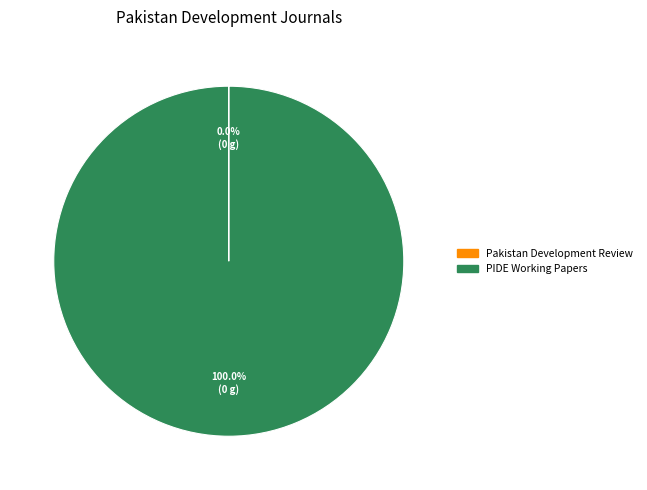

Is there any slice that represents more than half of the pie?

Yes